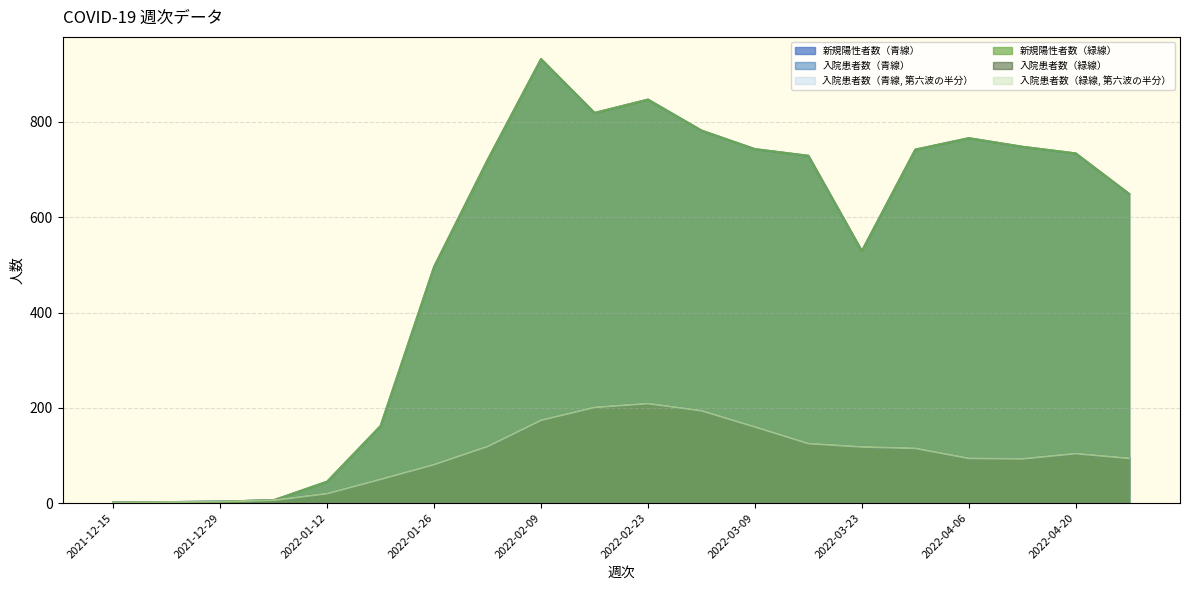

At 2022-04-06, list the series in order from smallest to largest.

入院患者数（青線）, 入院患者数（青線, 第六波の半分）, 入院患者数（緑線）, 入院患者数（緑線, 第六波の半分）, 新規陽性者数（青線）, 新規陽性者数（緑線）